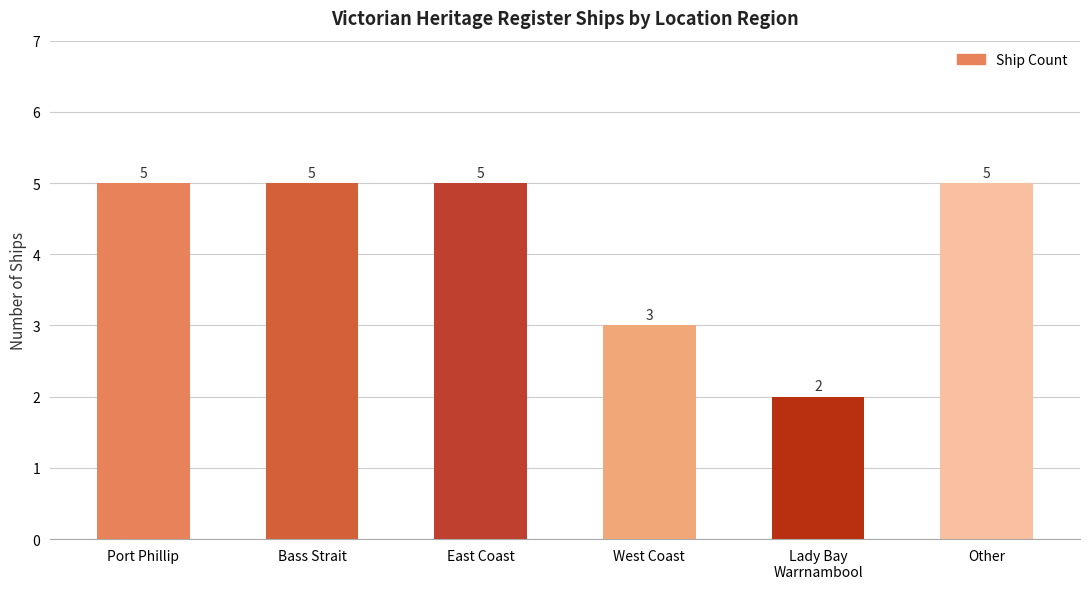

What is the sum of the values at Bass Strait and Other?

10